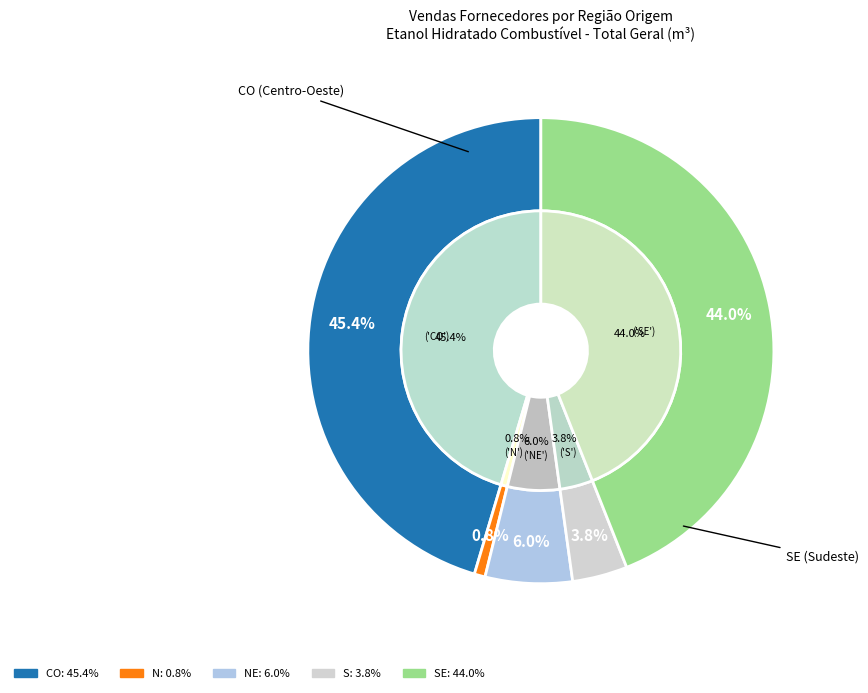

True or false: S accounts for 1% of the total.

False